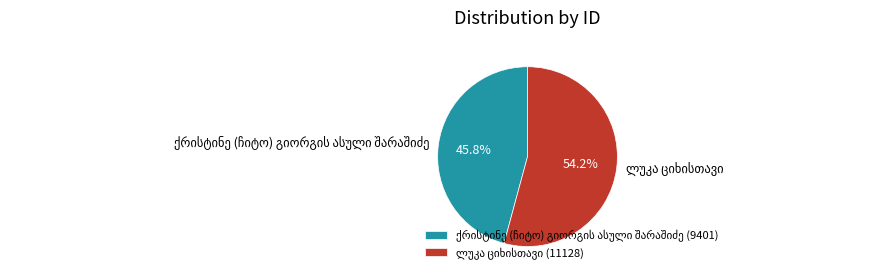

To the nearest percent, what is the average slice percentage?

50%